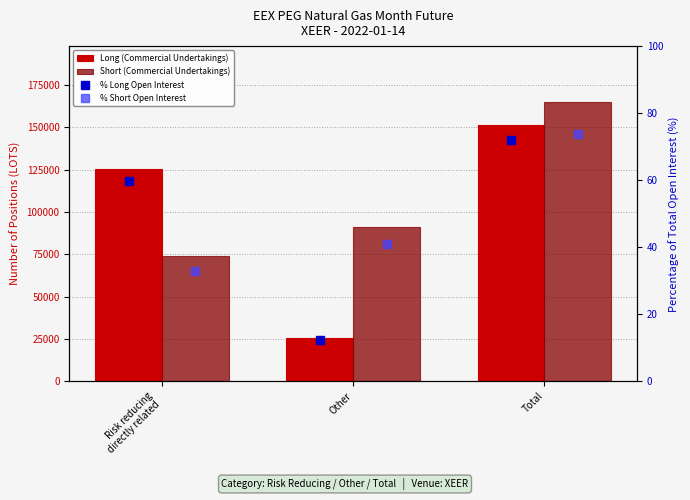

Which series changed the most between Risk reducing
directly related and Other?

Long (Commercial Undertakings)